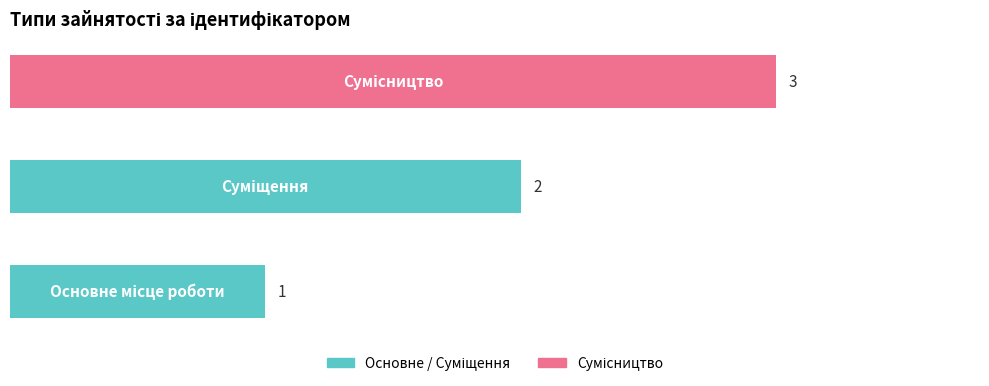

How many values are between 1 and 3?

3